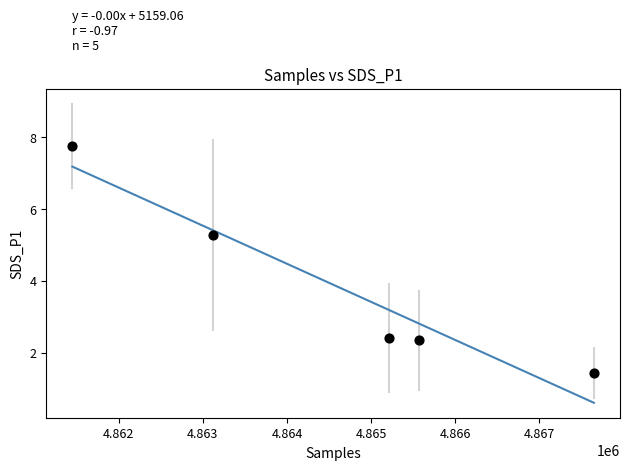

What is the range of Y values (max minus min)?

6.3